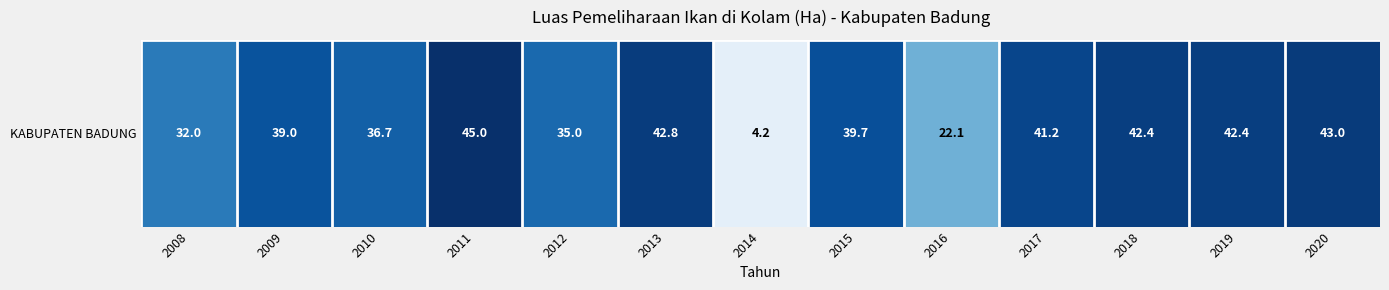

List the labels in order of value, smallest first.

2014, 2016, 2008, 2012, 2010, 2009, 2015, 2017, 2018, 2019, 2013, 2020, 2011